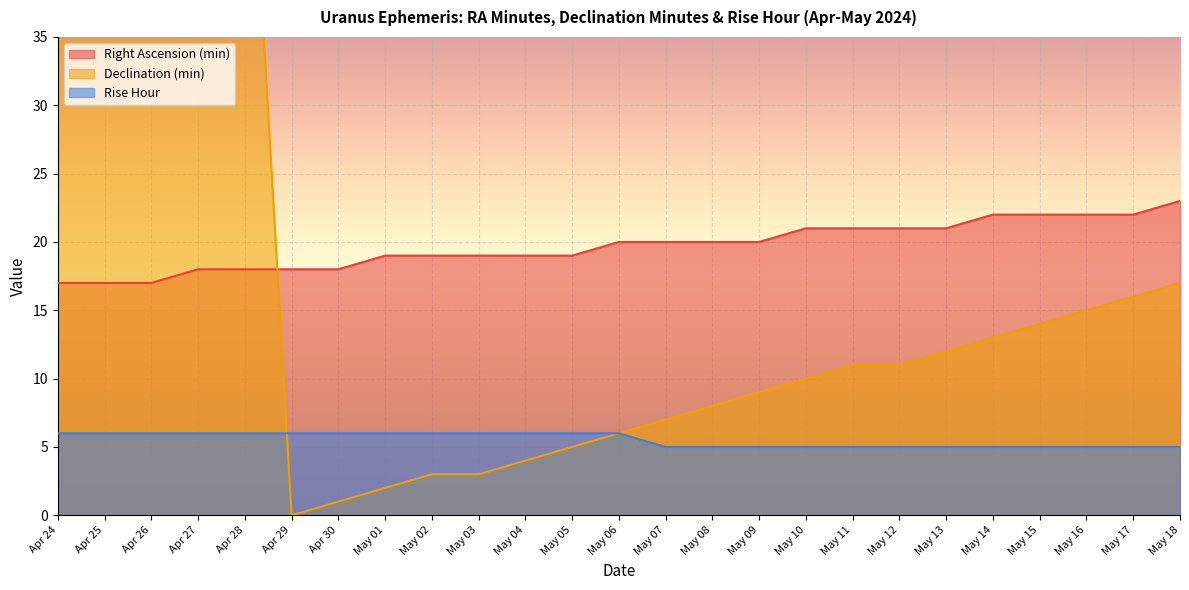

What are all the series names shown in the legend?

Right Ascension (min), Declination (min), Rise Hour